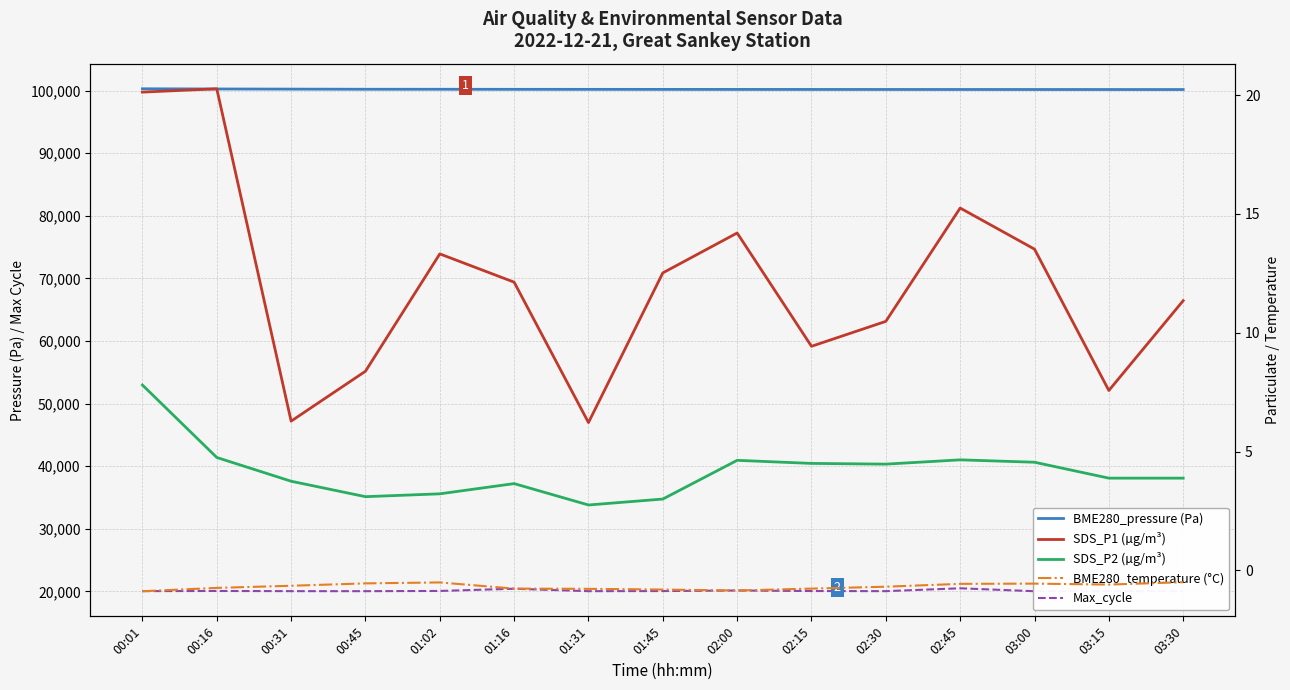

True or false: BME280_temperature (°C) has more than 2 interior local peaks.

False